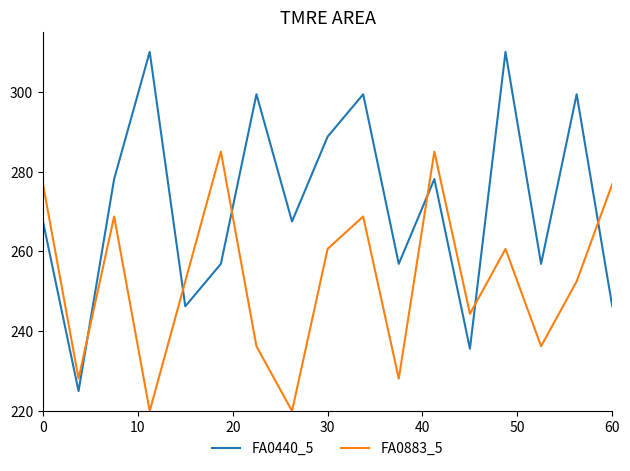

Which series has the widest spread of values?

FA0440_5